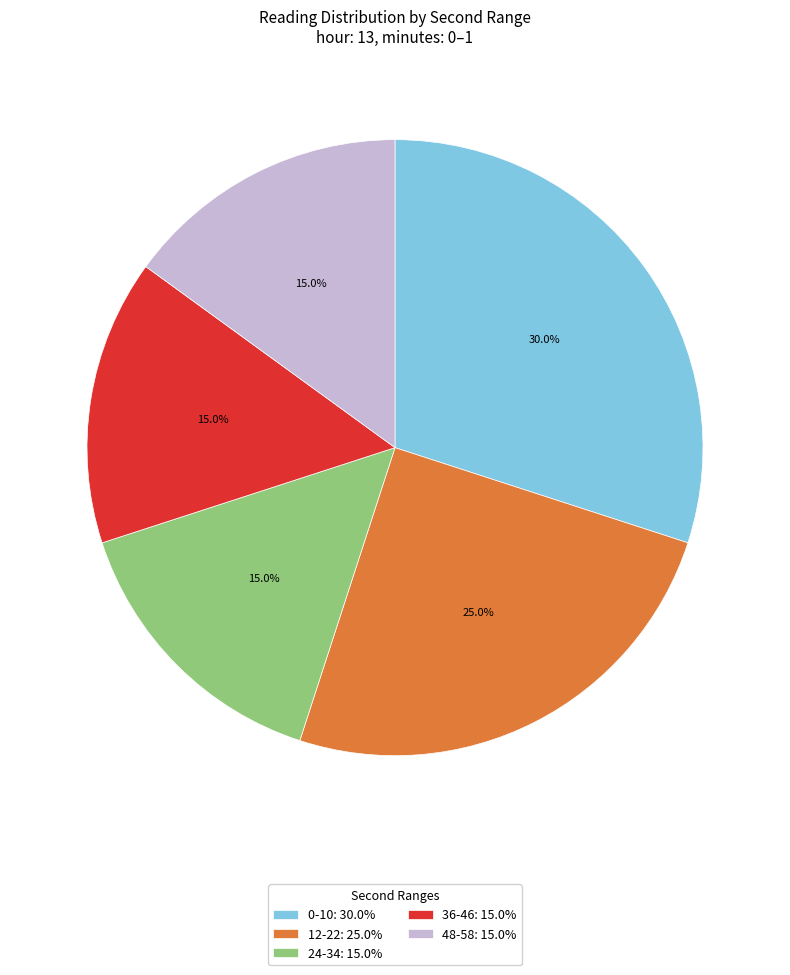

Is there a majority slice in this chart?

No